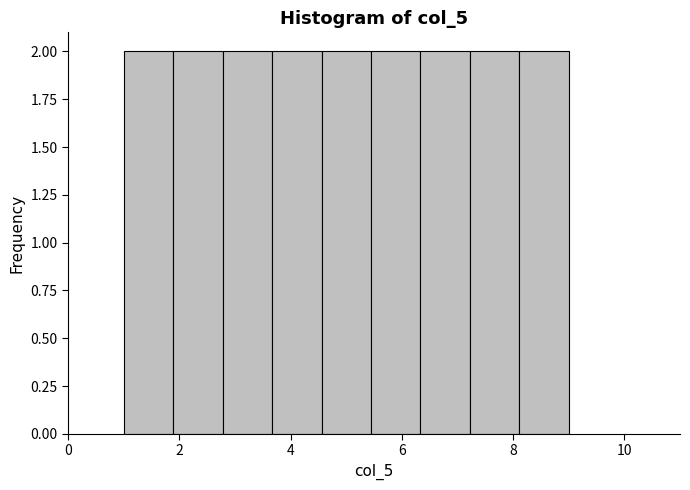

Reading left to right, transcribe this chart: for each bar, give the range it covers on the x-axis and its height. Neither the bar edges nor the heights are printed on the chart, so give them approximately, as read against the axes.

1.0 to 1.8: 2
1.8 to 2.8: 2
2.8 to 3.6: 2
3.6 to 4.6: 2
4.6 to 5.4: 2
5.4 to 6.4: 2
6.4 to 7.2: 2
7.2 to 8.2: 2
8.2 to 9.0: 2